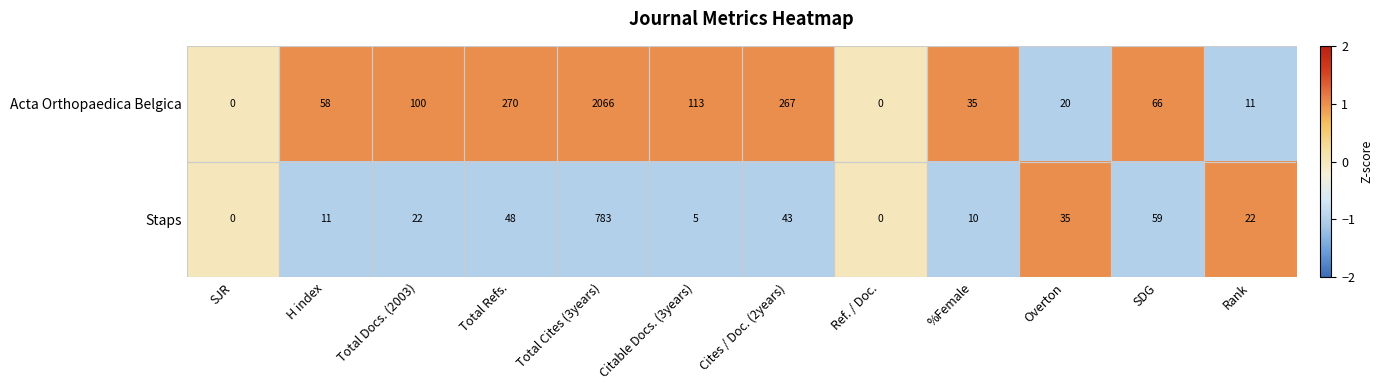

Which series has the largest total across all categories?

Acta Orthopaedica Belgica